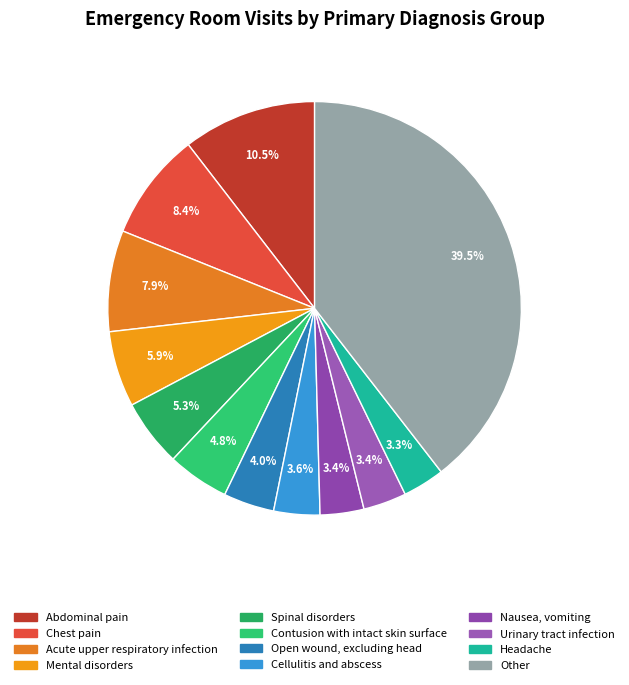

What percentage is the Nausea, vomiting slice, to the nearest percent?

3%